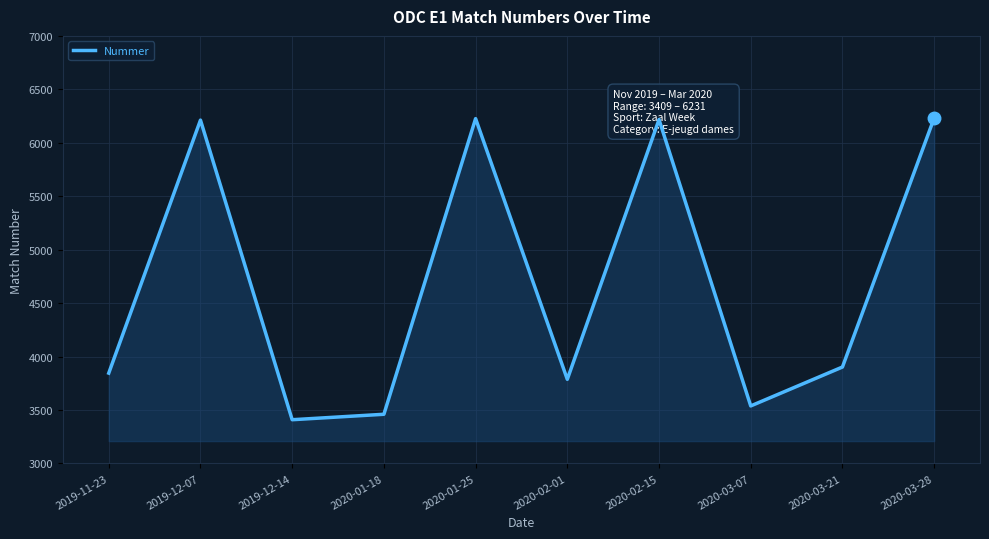

What is the difference between the maximum and minimum values?

2822